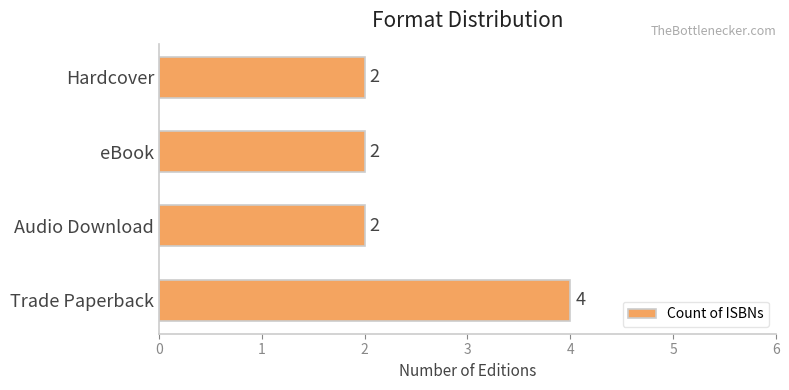

How many bars are there in total?

4